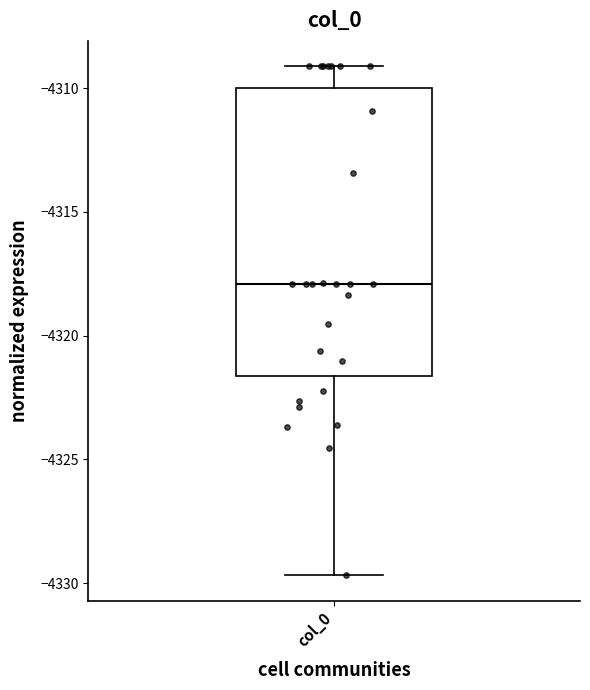

Read this box plot against the y-axis: the position of the median line, the range covered by the box, and the ends of both whiskers. The values are not printed on the chart, so give them approximately, as read against the axis.

median -4318.0, box -4321.5 to -4310.0, whiskers -4329.5 to -4309.0